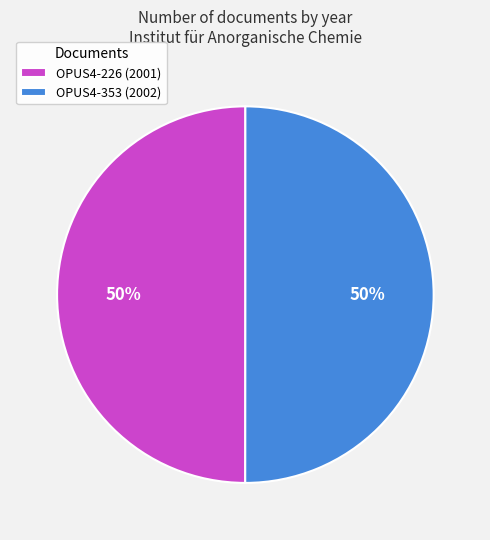

To the nearest percent, what is the average slice percentage?

50%